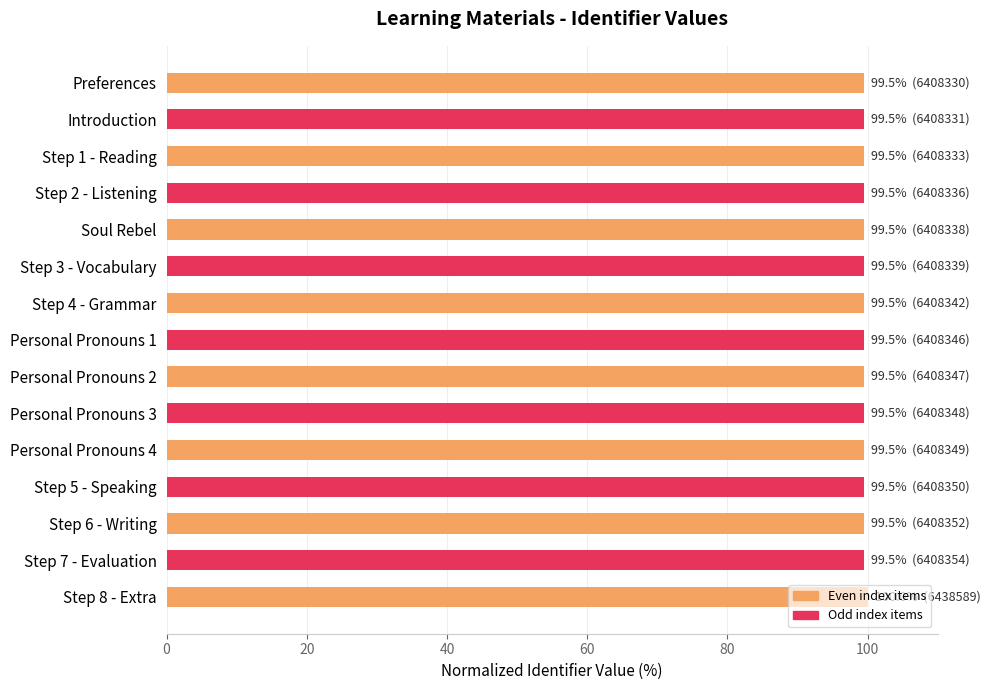

How many distinct data groups are displayed?

1